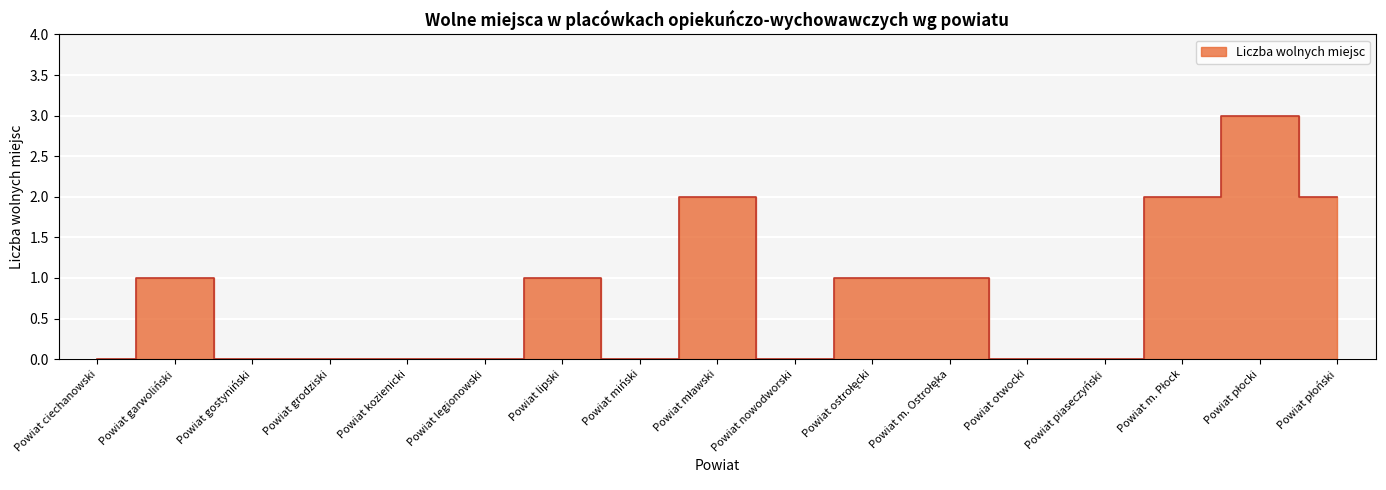

The value at Powiat legionowski is 0. True or false?

True